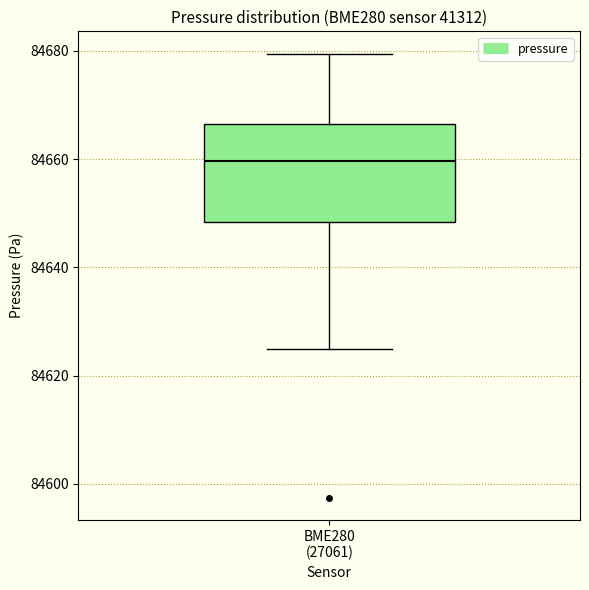

Read this box plot against the y-axis: the position of the median line, the range covered by the box, and the ends of both whiskers. The values are not printed on the chart, so give them approximately, as read against the axis.

median 84660, box 84648 to 84666, whiskers 84624 to 84680